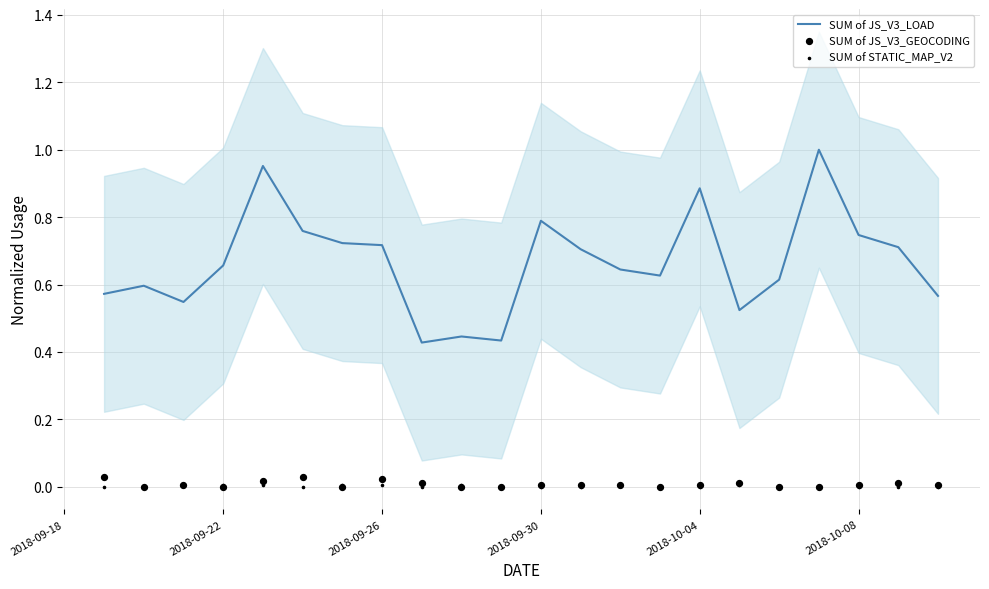

Which series contains the lowest Y value?

SUM of JS_V3_GEOCODING